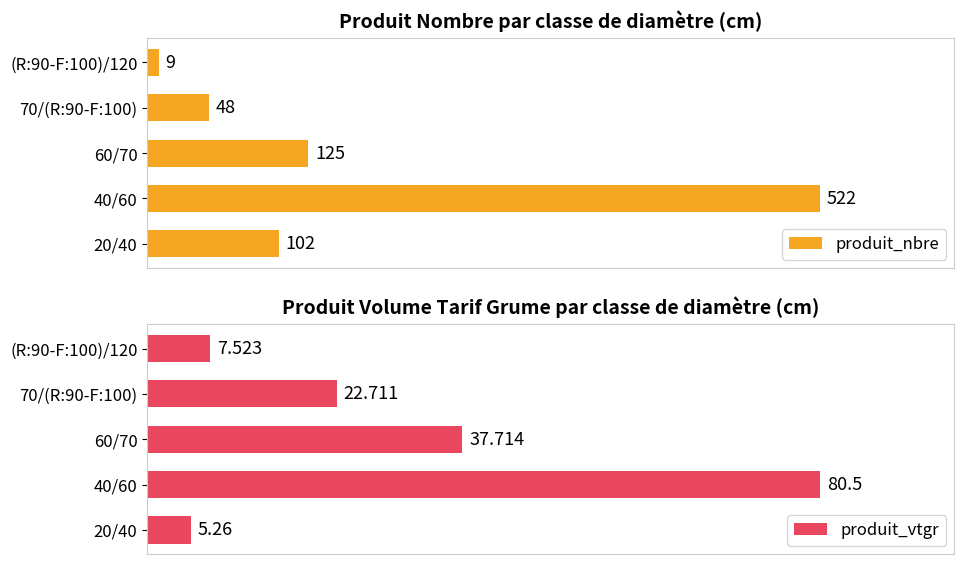

What is the minimum value shown in the chart?

5.3